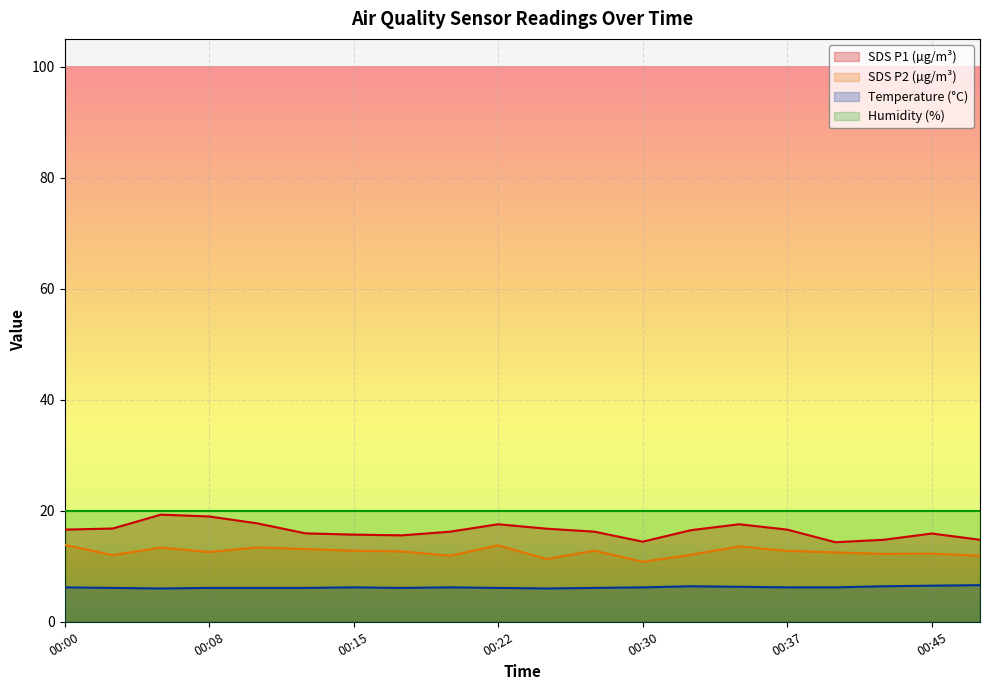

What is the value of the SDS_P1 point at the 5th from the left?

17.7